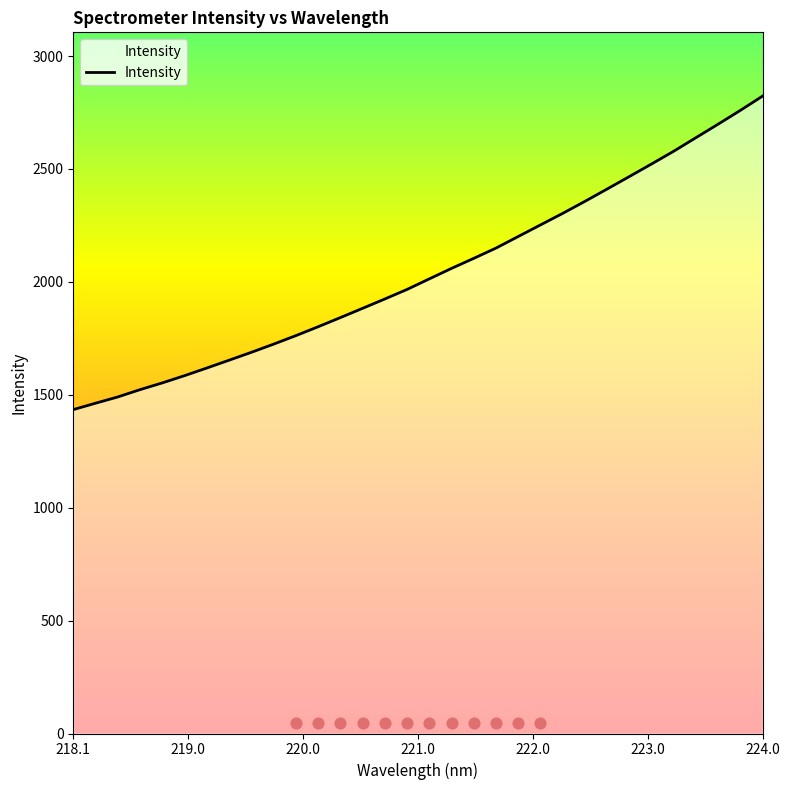

Between 220.3533 and 219.3979, which is larger?

220.3533